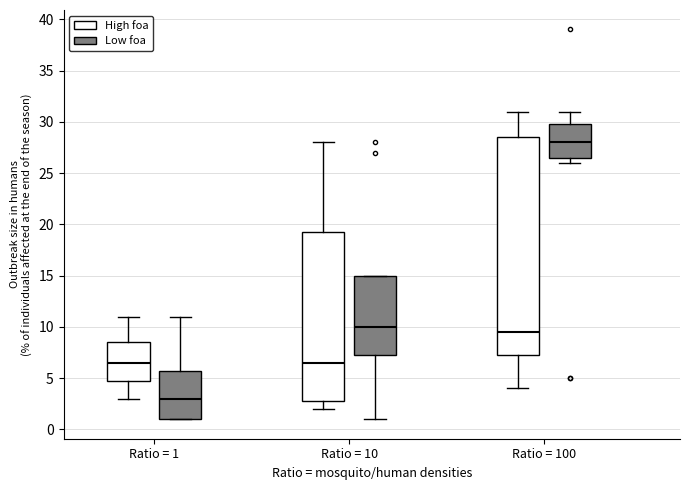

Reading left to right, transcribe this box plot: for each box, give where its median line is, the range the box spans, and where its two whiskers end, as read against the y-axis. The values are not printed on the chart, so give them approximately, as read against the axis.

Ratio = 1 (High foa): median 6.5, box 5.0 to 8.5, whiskers 3.0 to 11.0
Ratio = 1 (Low foa): median 3.0, box 1.0 to 6.0, whiskers 1.0 to 11.0
Ratio = 10 (High foa): median 6.5, box 3.0 to 19.5, whiskers 2.0 to 28.0
Ratio = 10 (Low foa): median 10.0, box 7.5 to 15.0, whiskers 1.0 to 15.0
Ratio = 100 (High foa): median 9.5, box 7.5 to 28.5, whiskers 4.0 to 31.0
Ratio = 100 (Low foa): median 28.0, box 26.5 to 30.0, whiskers 26.0 to 31.0